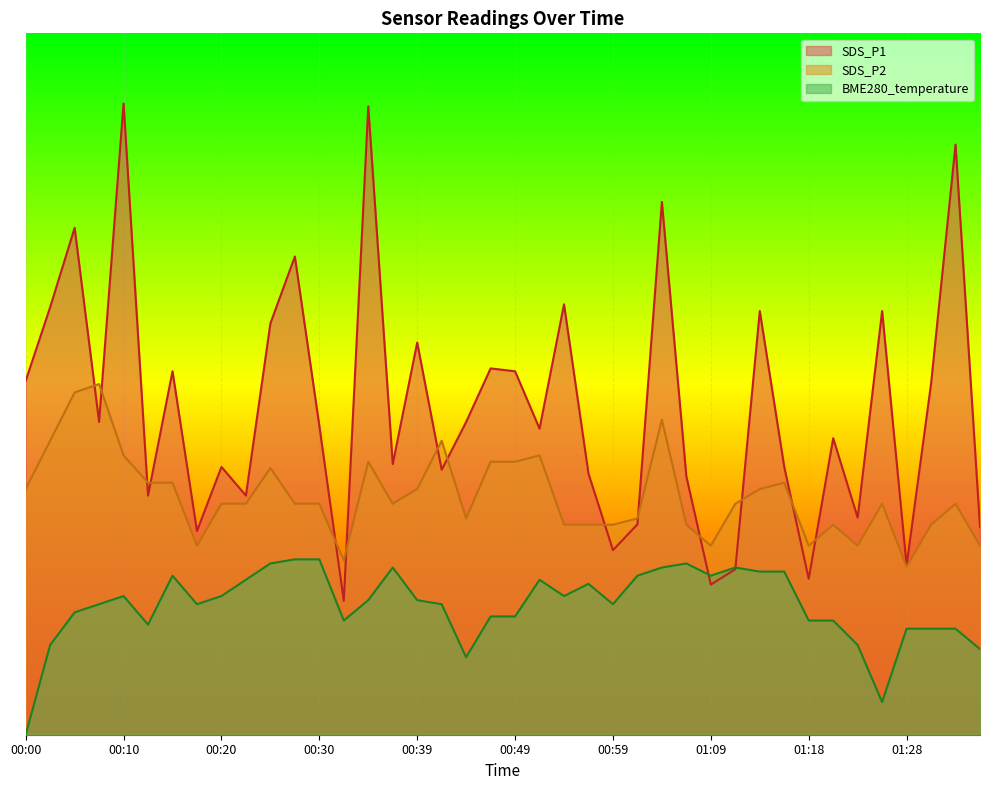

True or false: BME280_temperature and SDS_P2 cross at least once.

False